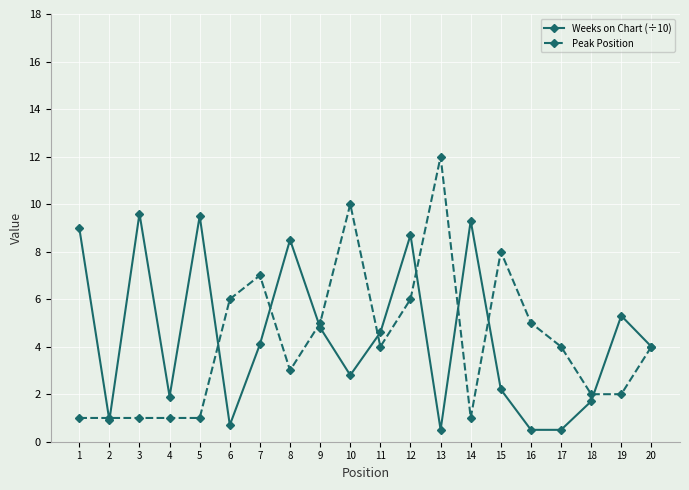

What is the approximate value of Weeks on Chart (÷10) at 6?

0.7